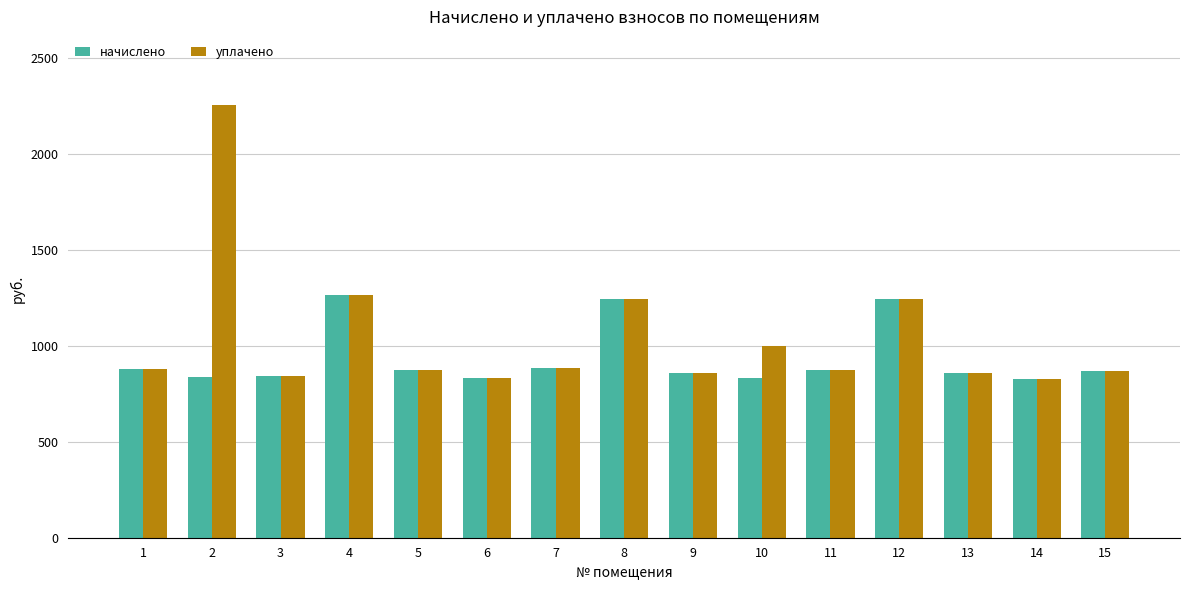

What is the value of the начислено bar at the 10th from the left?

830.8